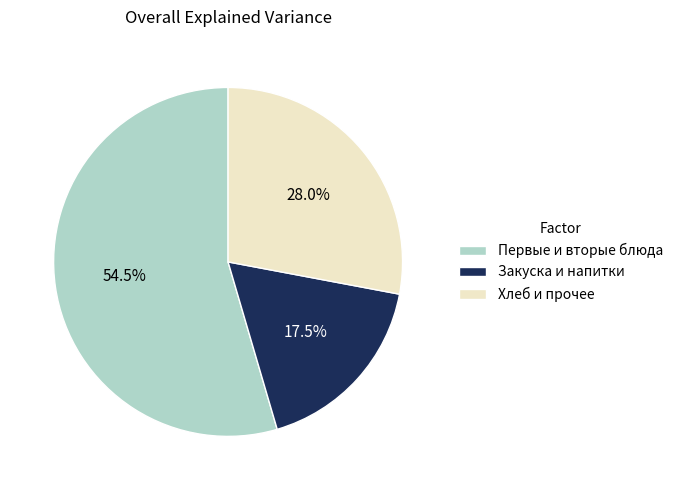

To the nearest percent, what is the average slice percentage?

33%